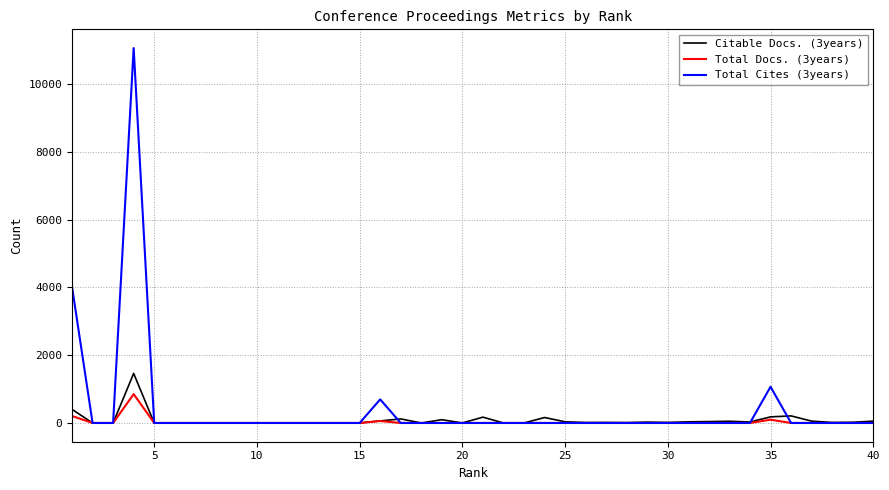

What is the difference between the maximum and minimum values in the Total Cites (3years) series?

11059